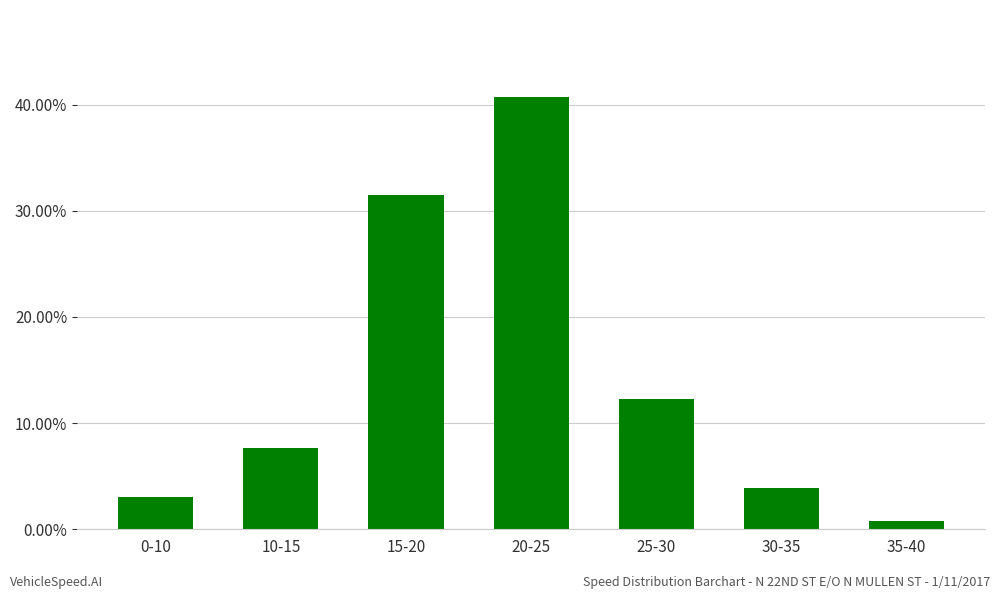

What is the difference between the second highest and minimum values?

0.3